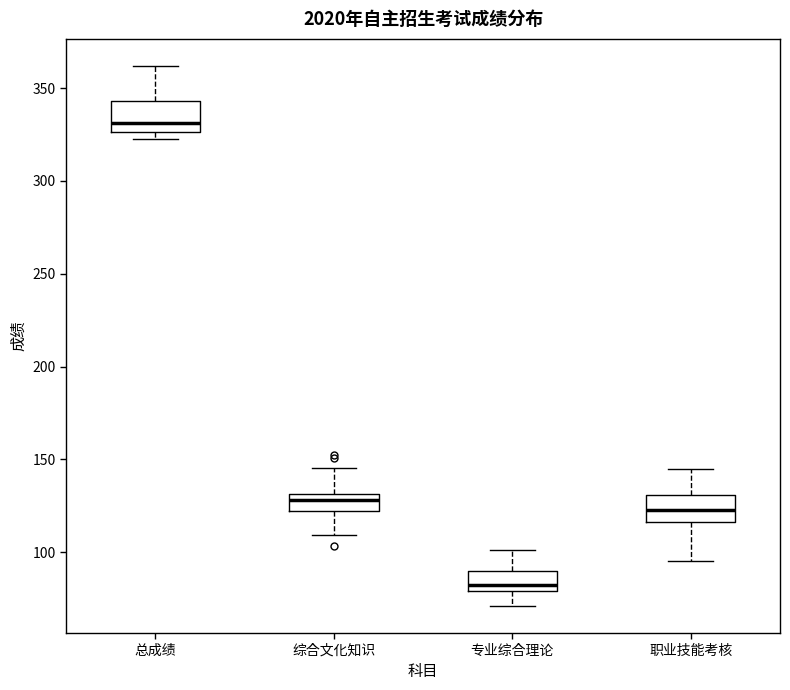

Which box has the lowest median line?

专业综合理论